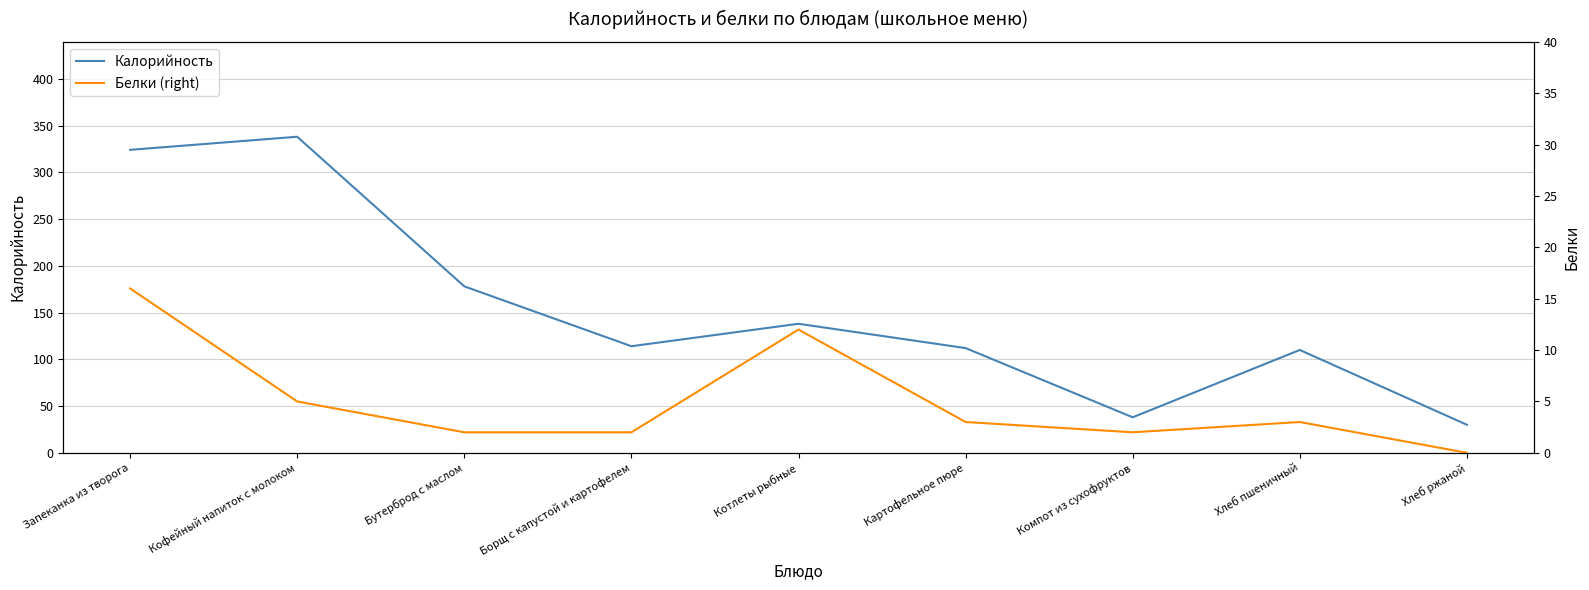

The value of Калорийность at Компот из сухофруктов is 65. True or false?

False